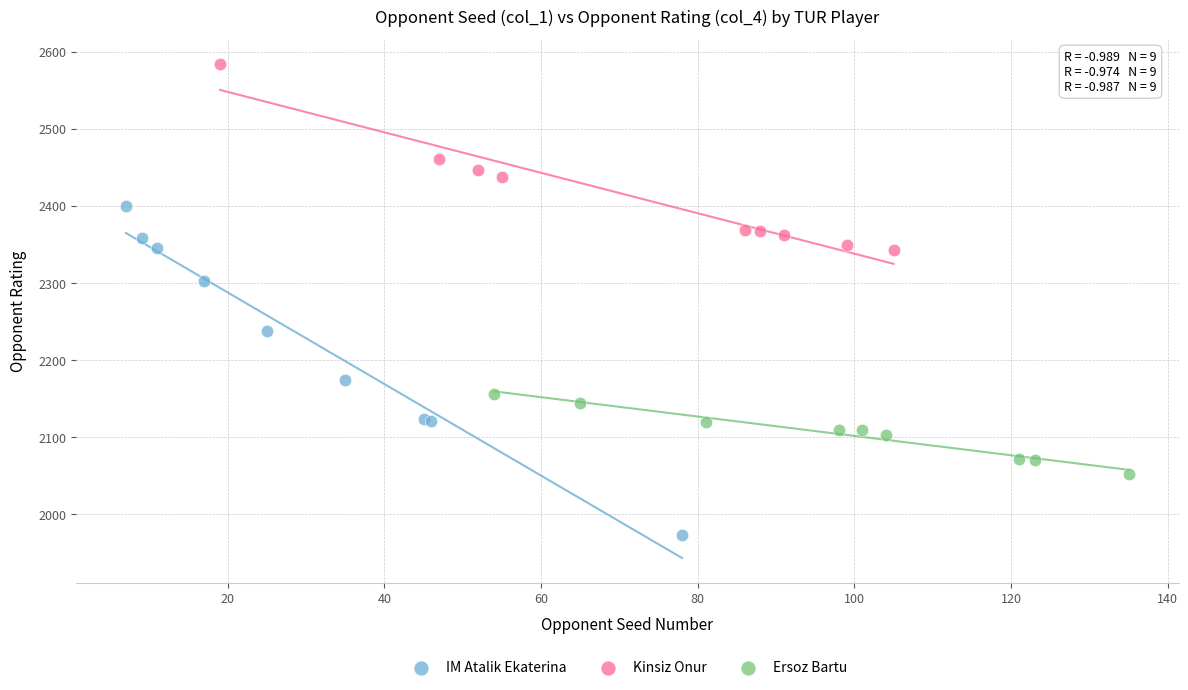

Which series reaches the maximum Y coordinate?

Kinsiz Onur